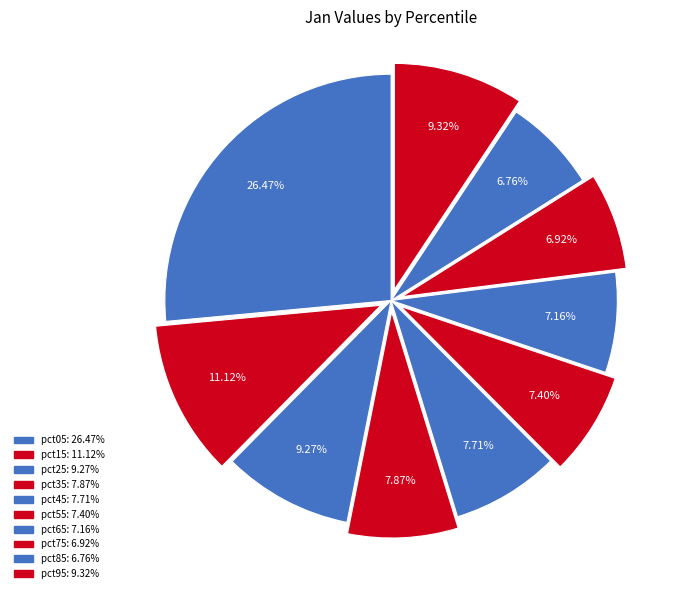

To the nearest percent, what portion does pct25 represent?

9%